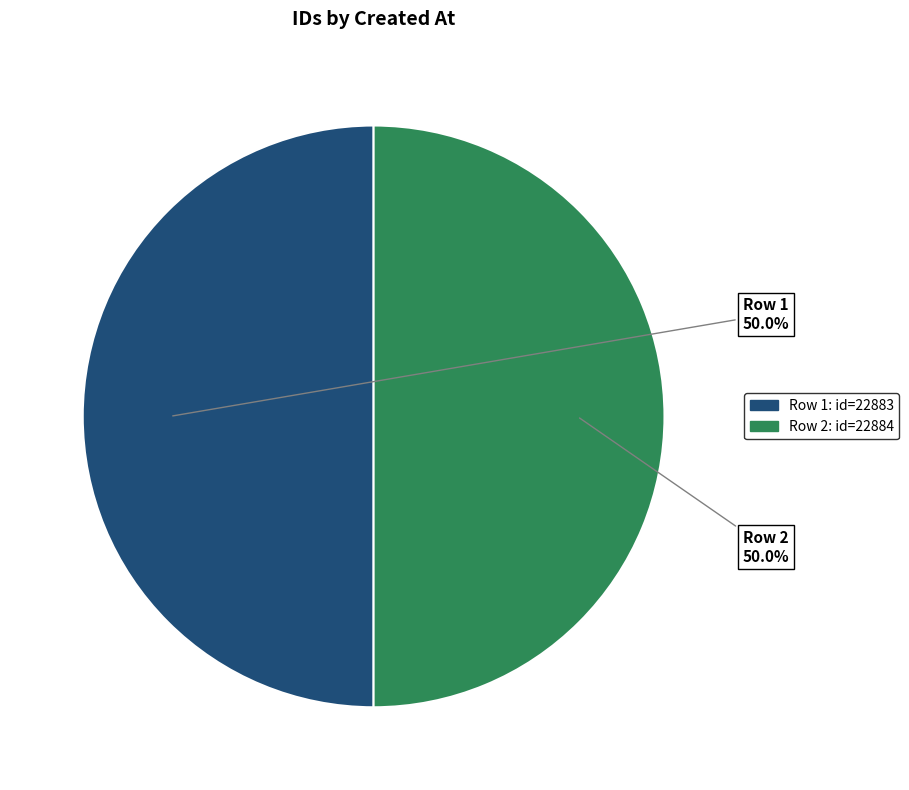

What is the ratio of the value at Row 1 to the value at Row 2?

1.0